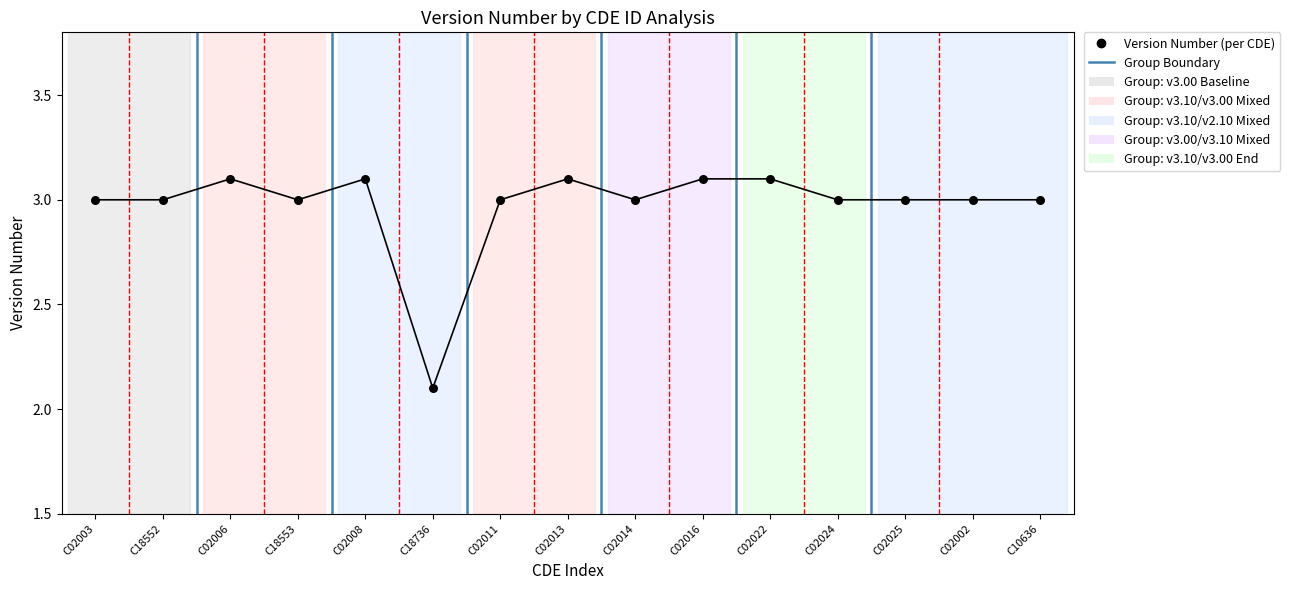

What is the range of Y values (max minus min)?

1.0